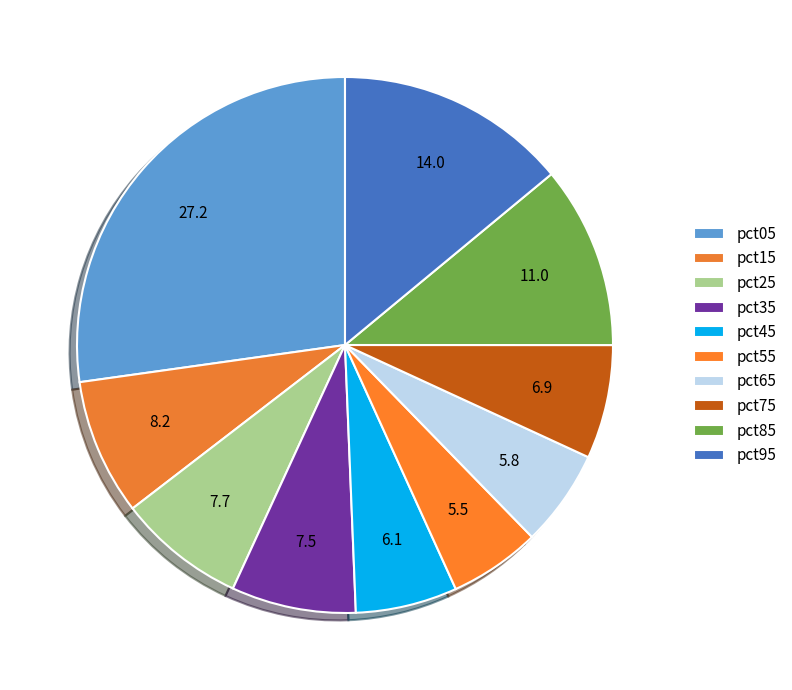

What is the smallest slice in the pie chart?

pct55